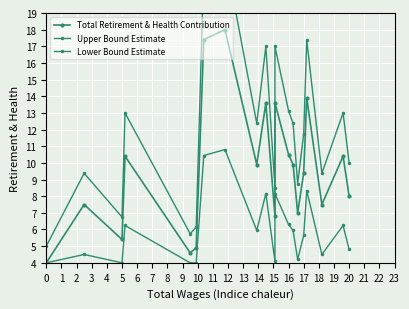

Which series has the largest range (max minus min)?

Upper Bound Estimate